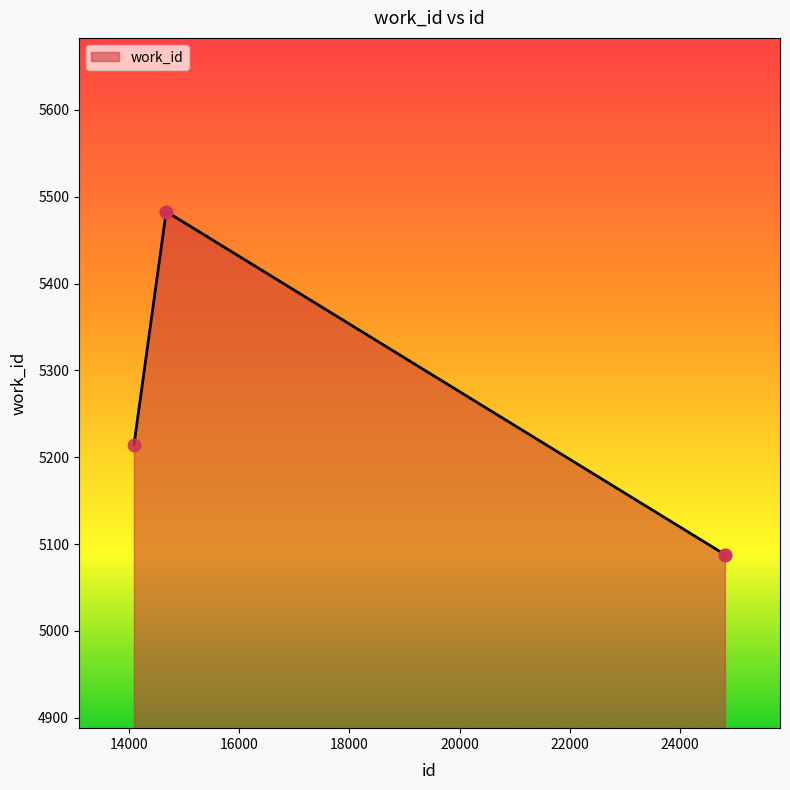

What is the difference between the maximum and minimum values?

395